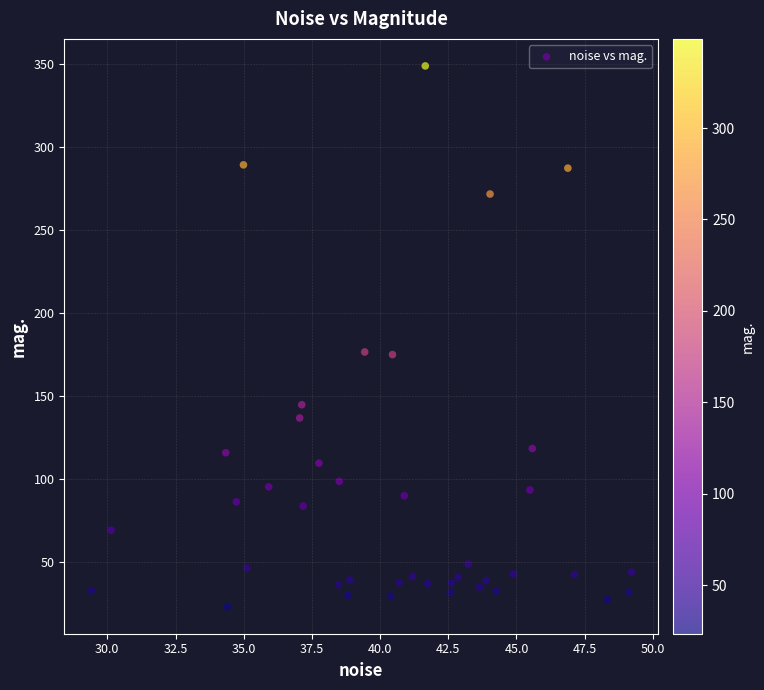

What is the range of Y values (max minus min)?

325.4